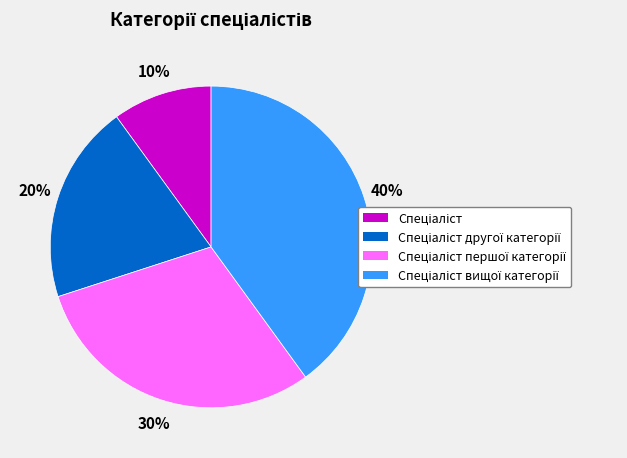

Count the number of slices in the pie.

4